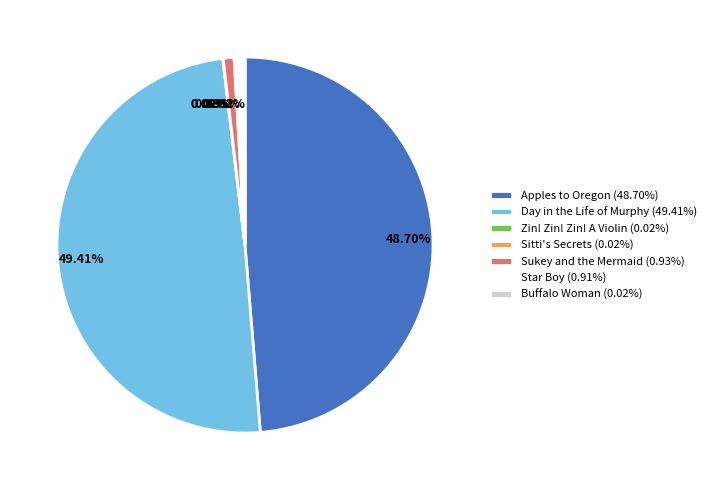

Does Sukey and the Mermaid (0.93%) represent more than half of the total?

No